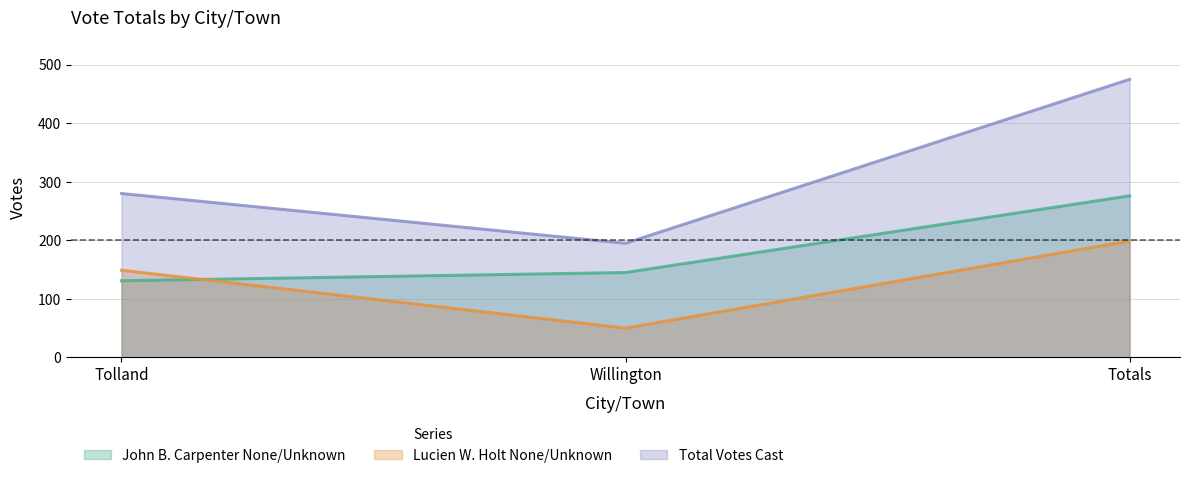

Where does the Total Votes Cast series first go above 280?

Totals